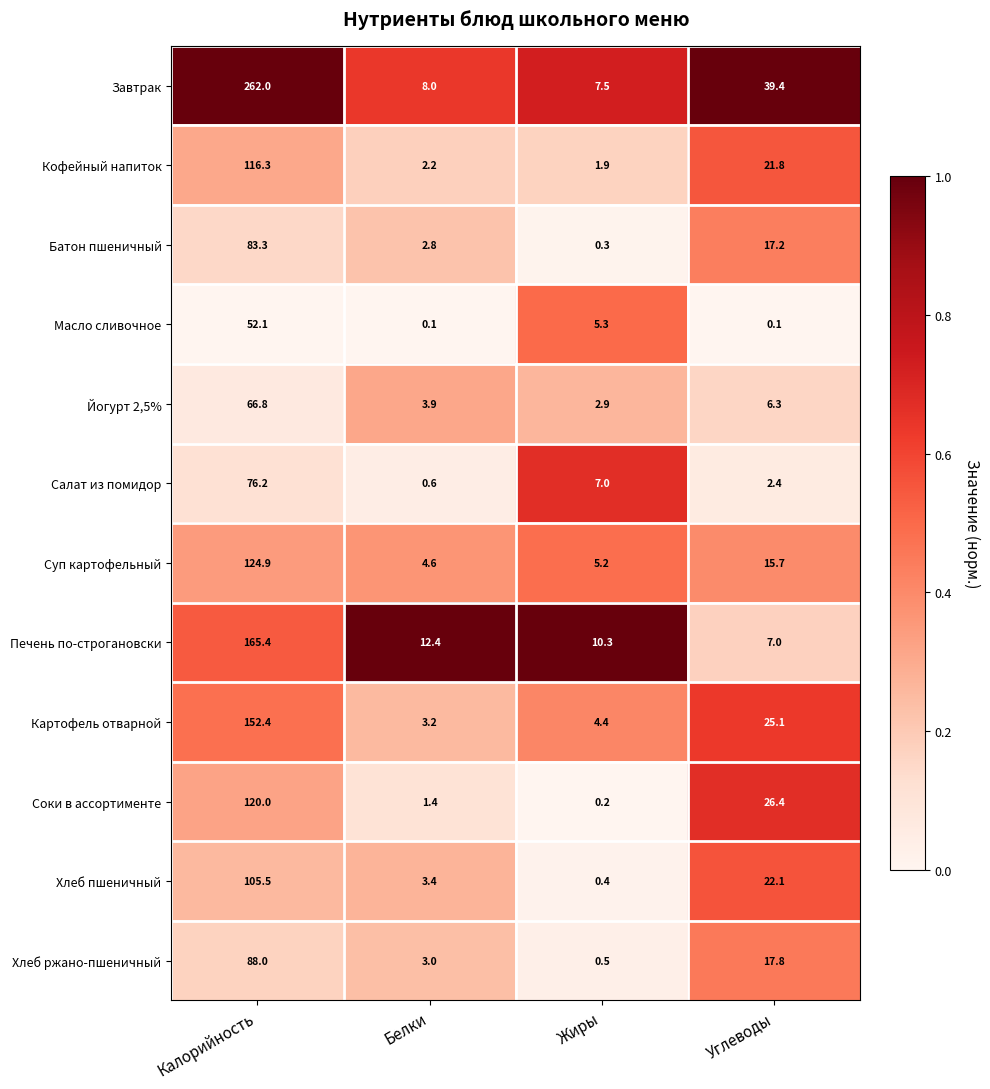

At which category is the sum across all series the highest?

Калорийность